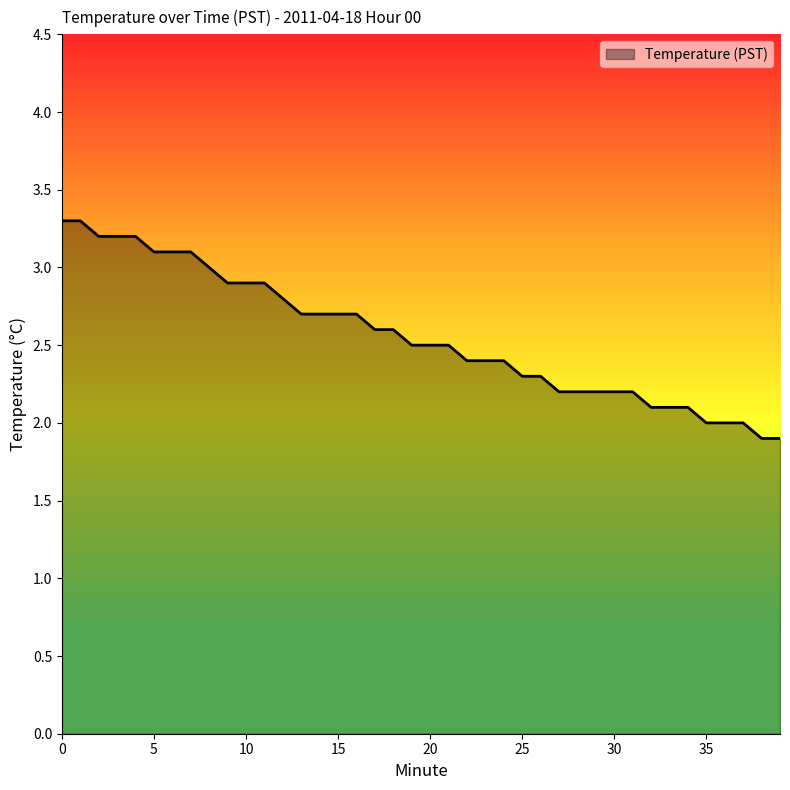

Does the chart display data point markers on the line(s)?

No